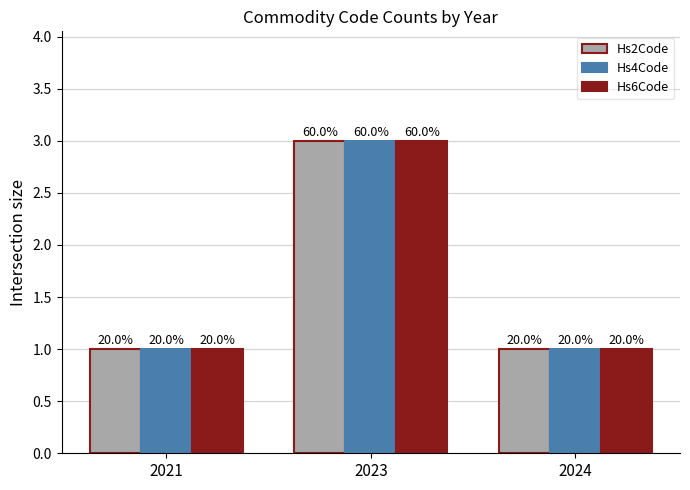

Rank the series at 2021 from lowest to highest value.

Hs2Code, Hs4Code, Hs6Code